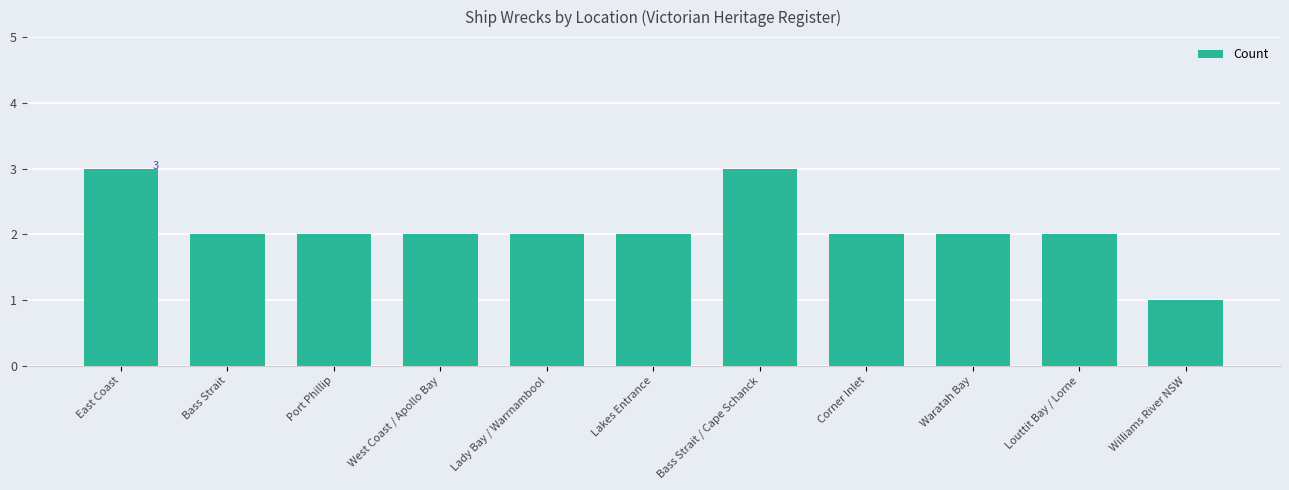

What is the ratio of the value at Lakes Entrance to the value at West Coast / Apollo Bay?

1.0